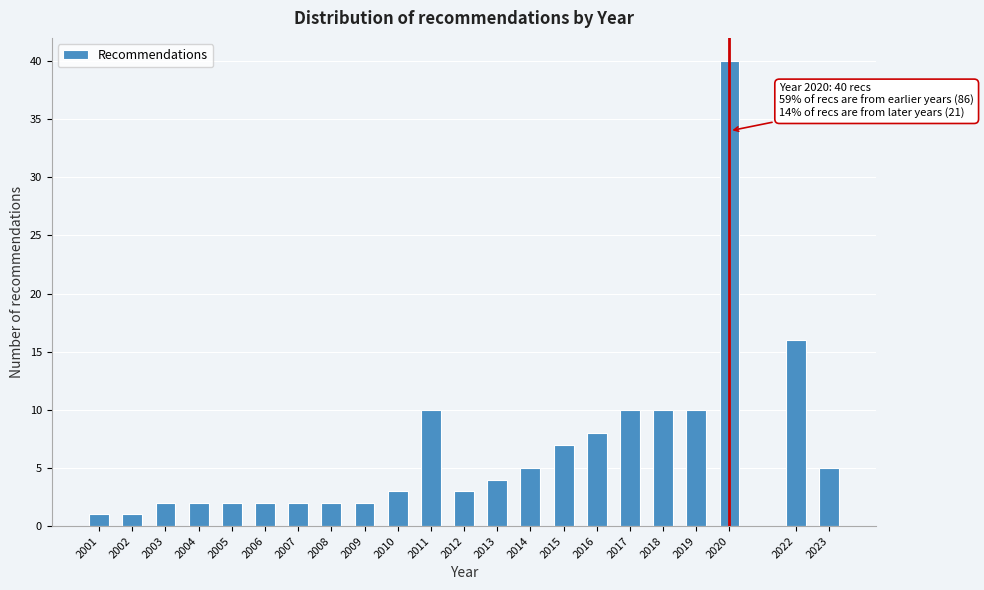

Reading right to left, what are all the values shown in this chart?

2023=5	2022=16	2020=40	2019=10	2018=10	2017=10	2016=8	2015=7	2014=5	2013=4	2012=3	2011=10	2010=3	2009=2	2008=2	2007=2	2006=2	2005=2	2004=2	2003=2	2002=1	2001=1